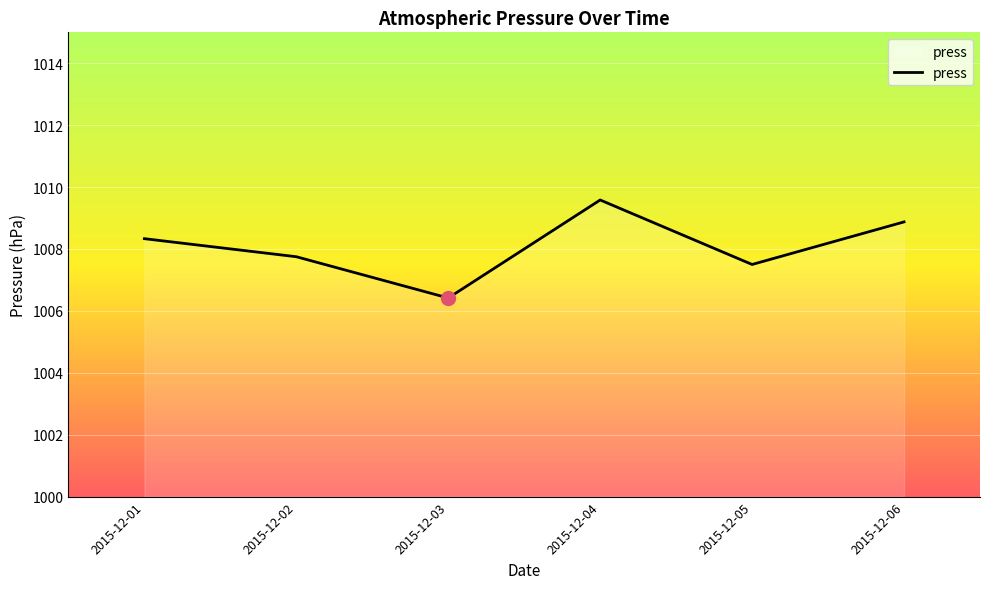

Which has a higher value, 2015-12-01 or 2015-12-04?

2015-12-04